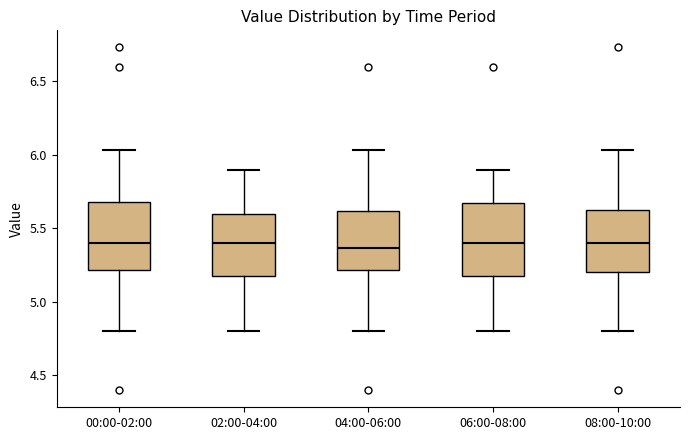

Reading left to right, read every box against the y-axis: the position of its median line, the range the box covers, and the ends of its whiskers. The values are not printed on the chart, so give them approximately, as read against the axis.

00:00-02:00: median 5.40, box 5.20 to 5.70, whiskers 4.80 to 6.05
02:00-04:00: median 5.40, box 5.20 to 5.60, whiskers 4.80 to 5.90
04:00-06:00: median 5.35, box 5.20 to 5.60, whiskers 4.80 to 6.05
06:00-08:00: median 5.40, box 5.20 to 5.65, whiskers 4.80 to 5.90
08:00-10:00: median 5.40, box 5.20 to 5.65, whiskers 4.80 to 6.05